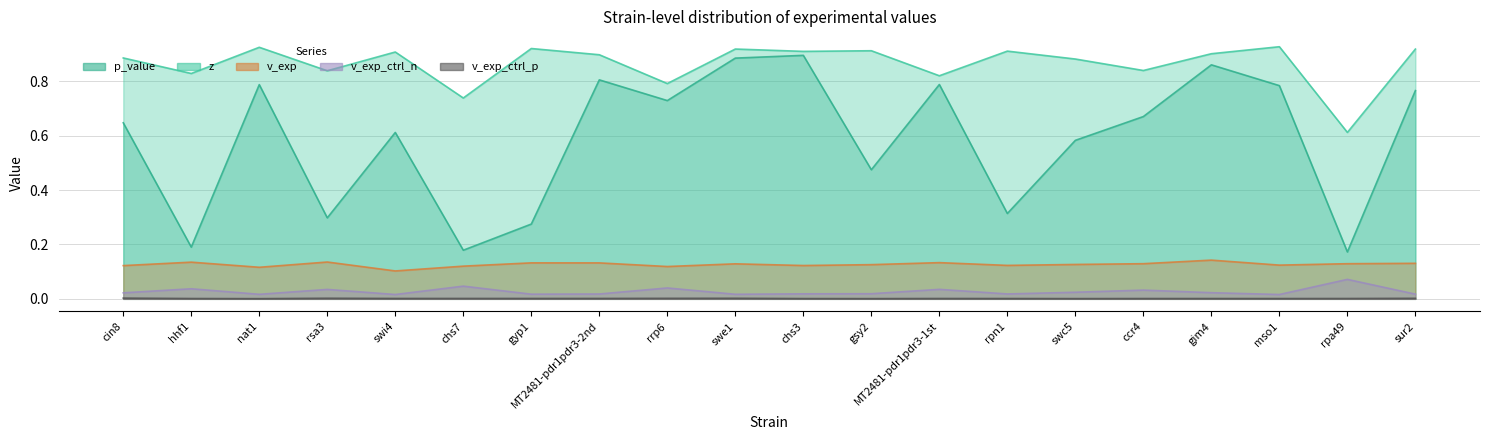

What value does the z series have at cin8?

0.9